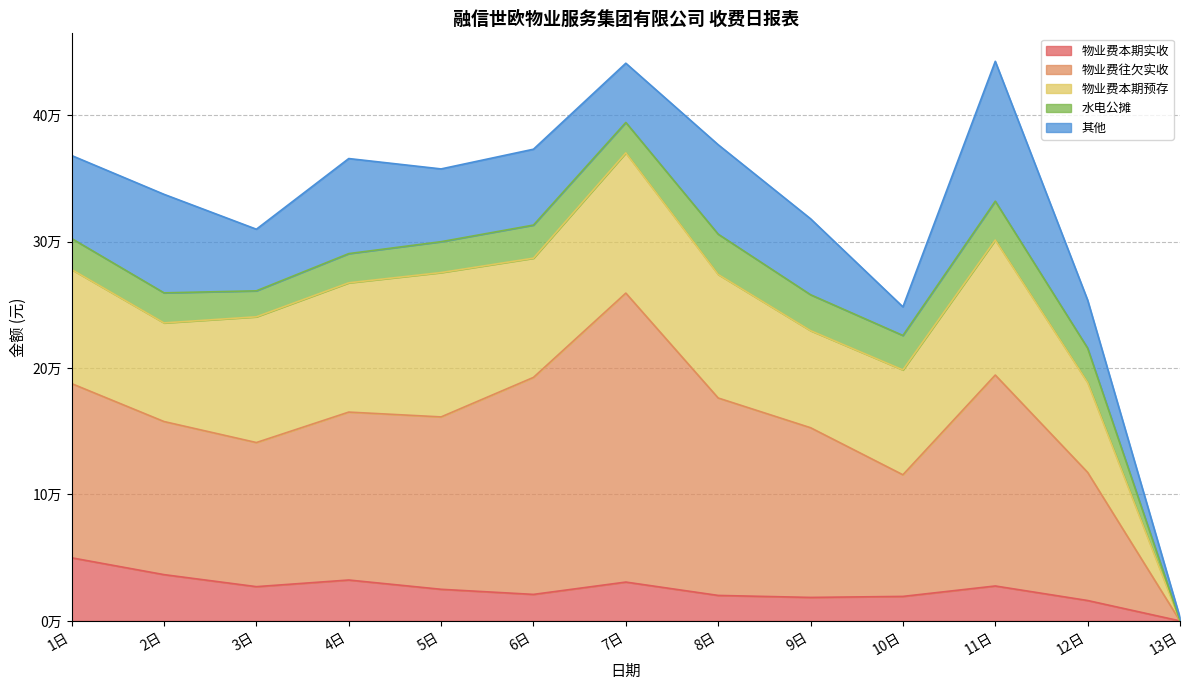

Reading left to right, what are all the values shown in this chart?

物业费本期实收: 1日=49913.0	2日=36604.9	3日=27097.1	4日=32347.1	5日=25010.5	6日=20972.5	7日=30721.7	8日=20154.4	9日=18582.5	10日=19382.7	11日=27627.3	12日=16137.4	13日=0.0
物业费往欠实收: 1日=137788.3	2日=121100.2	3日=113993.0	4日=132831.0	5日=136356.2	6日=171654.7	7日=228574.6	8日=156169.1	9日=134231.3	10日=96207.7	11日=166859.3	12日=101359.9	13日=0.0
物业费本期预存: 1日=90233.2	2日=78012.2	3日=99453.6	4日=102253.8	5日=114182.1	6日=94294.5	7日=110924.2	8日=97694.6	9日=76776.6	10日=82945.0	11日=106793.2	12日=71044.8	13日=0.0
水电公摊: 1日=24536.1	2日=23783.3	3日=20550.5	4日=23104.2	5日=24416.5	6日=26188.9	7日=24072.5	8日=31901.4	9日=28420.1	10日=27242.8	11日=30735.7	12日=27224.8	13日=0.0
其他: 1日=65641.6	2日=77932.4	3日=48740.0	4日=75190.3	5日=57560.7	6日=60003.6	7日=46848.9	8日=70742.4	9日=60092.5	10日=22641.4	11日=110630.8	12日=37982.8	13日=2560.0